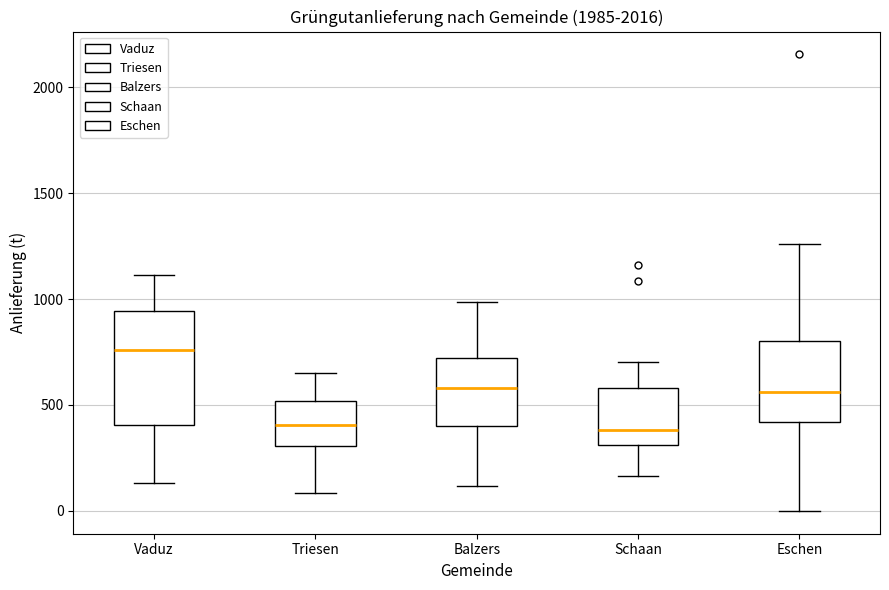

Which box is the tallest, from its lower edge to its upper edge?

Vaduz